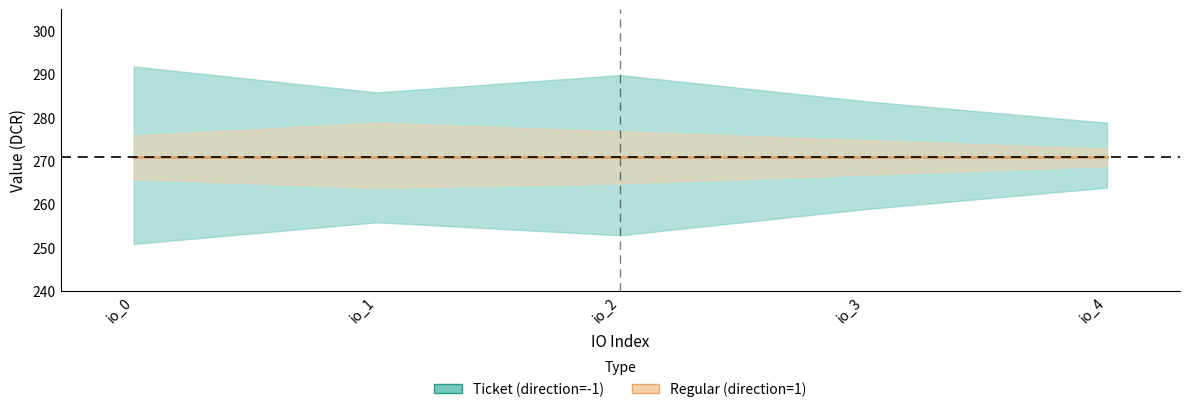

True or false: Regular_value and Ticket_value intersect in this chart.

False